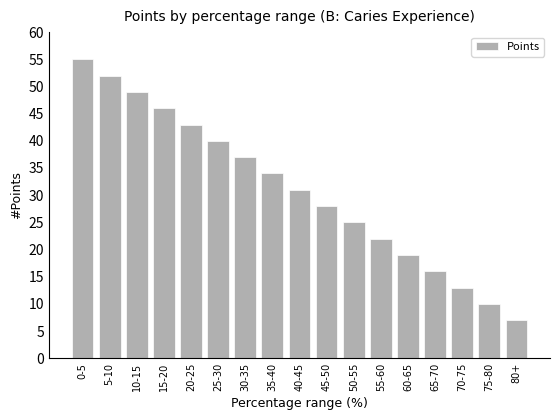

How many distinct data groups are displayed?

1